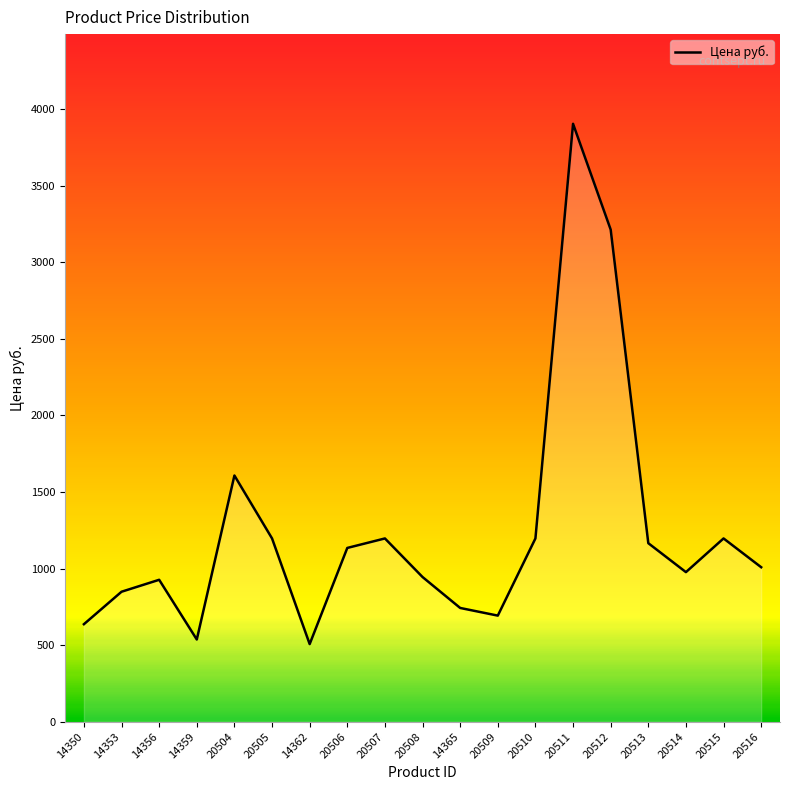

At which label is the value closest to 2206?

20504